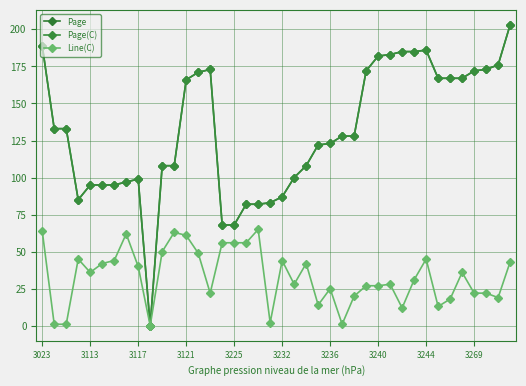

Is this an area chart (filled region under the line)?

No